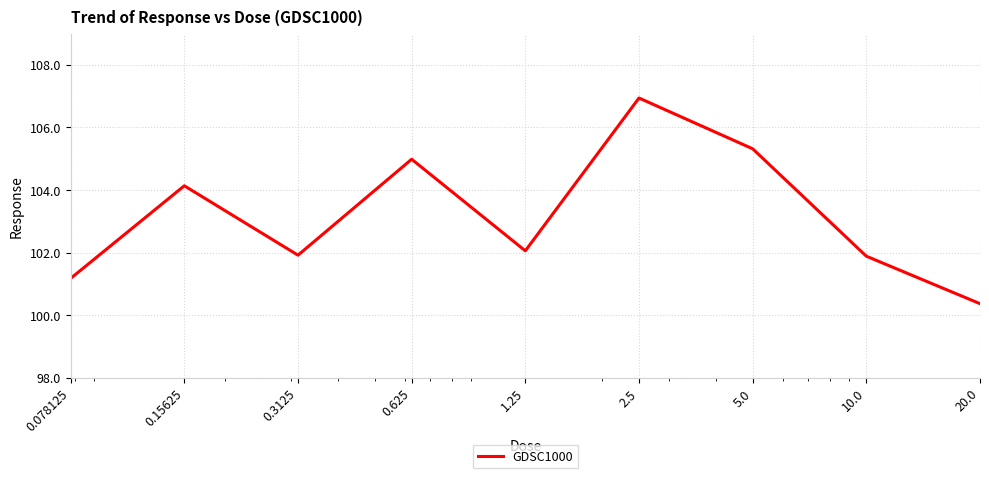

What is the minimum value shown in the chart?

100.4